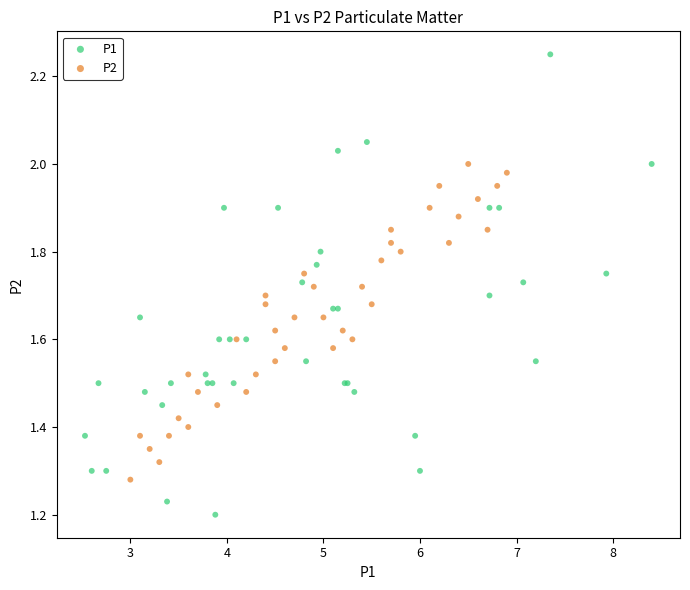

Which series reaches the minimum Y coordinate?

P1